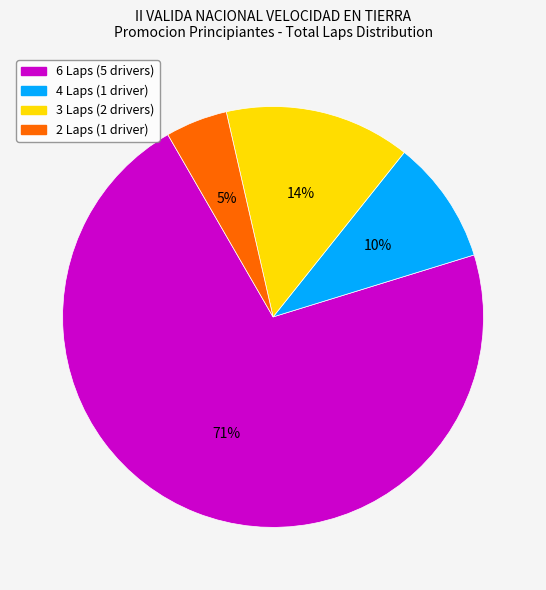

To the nearest percent, what is the average slice percentage?

25%